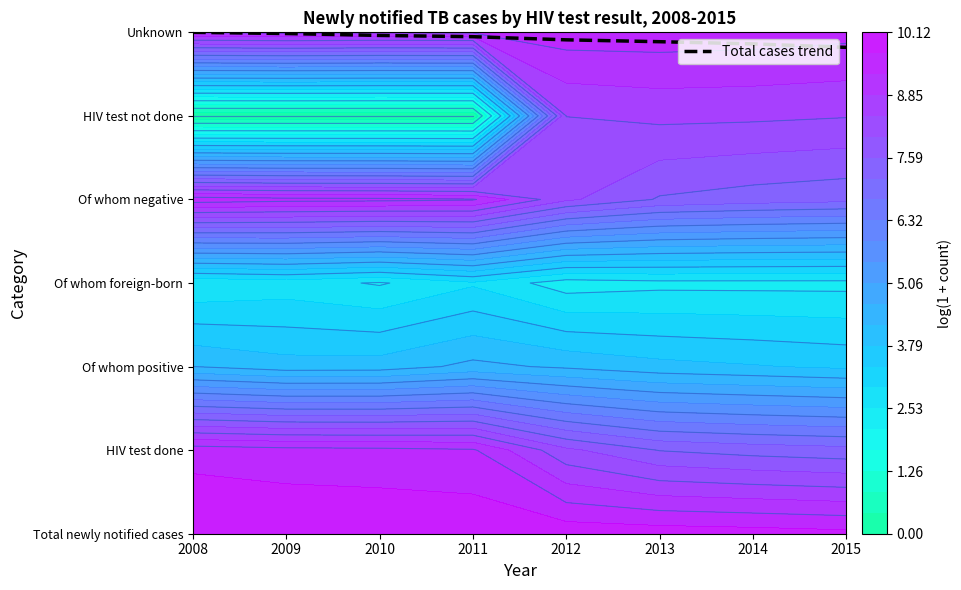

What is the approximate value at 2009?

6.0